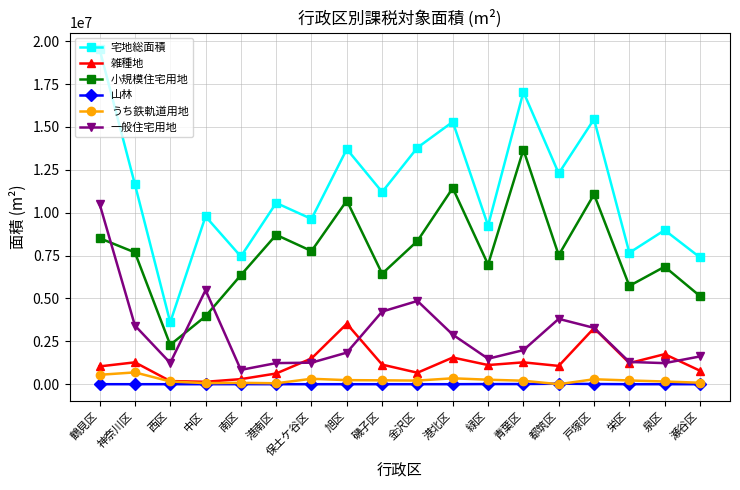

True or false: 宅地総面積 and うち鉄軌道用地 intersect in this chart.

False